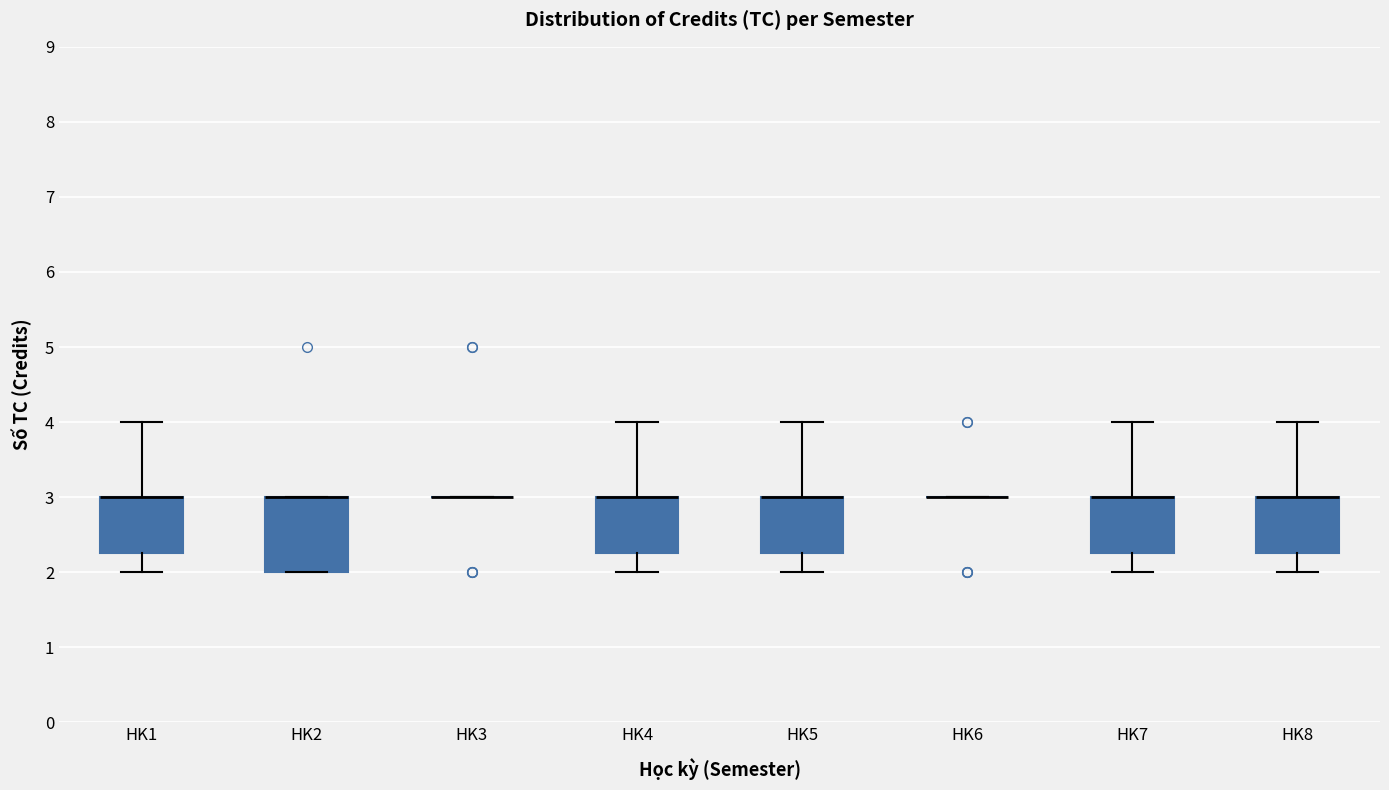

Where is the lower edge of the box for HK4 on the y-axis? The values are not printed on the chart, so give them approximately, as read against the axis.

2.3